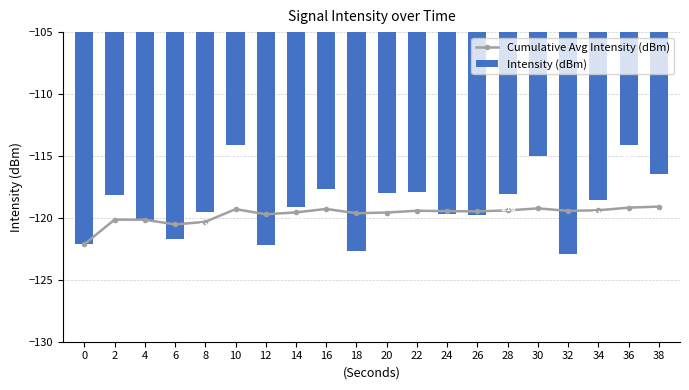

Reading left to right, transcribe all the data shown in this chart.

Cumulative Avg Intensity (dBm): 0=-122.1	2=-120.1	4=-120.1	6=-120.5	8=-120.3	10=-119.3	12=-119.7	14=-119.6	16=-119.3	18=-119.6	20=-119.6	22=-119.4	24=-119.5	26=-119.5	28=-119.4	30=-119.2	32=-119.4	34=-119.4	36=-119.2	38=-119.1
Intensity (dBm): 0=-122.1	2=-118.2	4=-120.2	6=-121.7	8=-119.5	10=-114.1	12=-122.2	14=-119.1	16=-117.7	18=-122.7	20=-118.0	22=-117.9	24=-119.7	26=-119.7	28=-118.1	30=-115.0	32=-122.9	34=-118.5	36=-114.1	38=-116.4